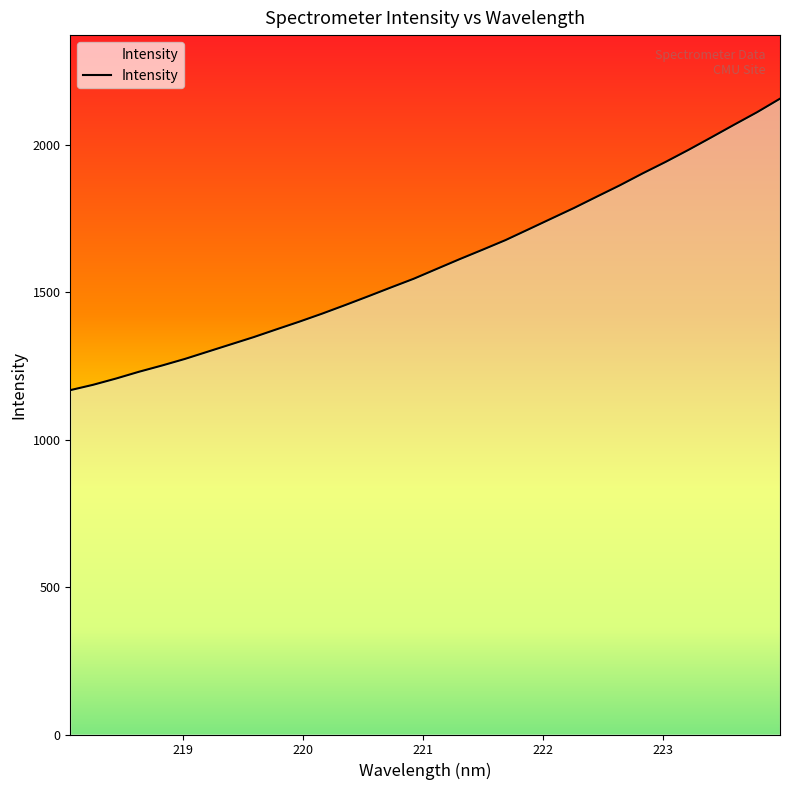

True or false: there are more than 0 points higher than both neighbors.

False